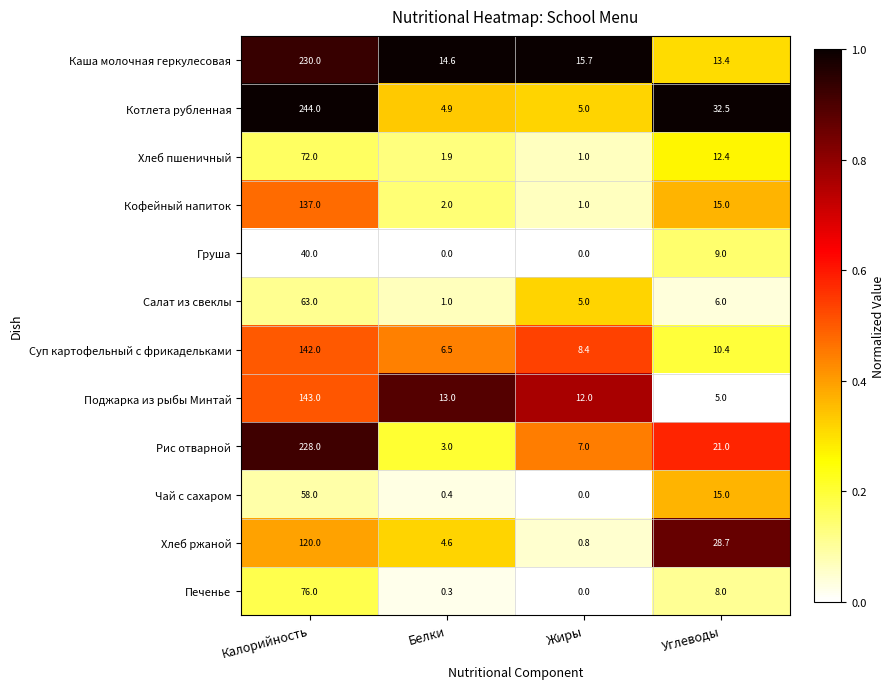

What is the difference between the Котлета рубленная values at Калорийность and Жиры?

239.0